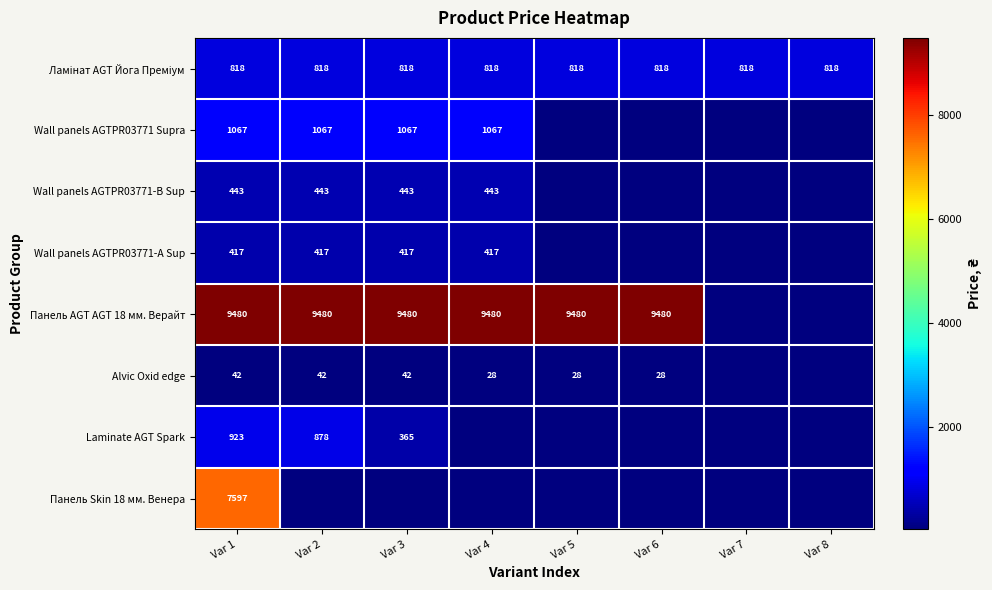

What is the total value across all series at Var 1?

20787